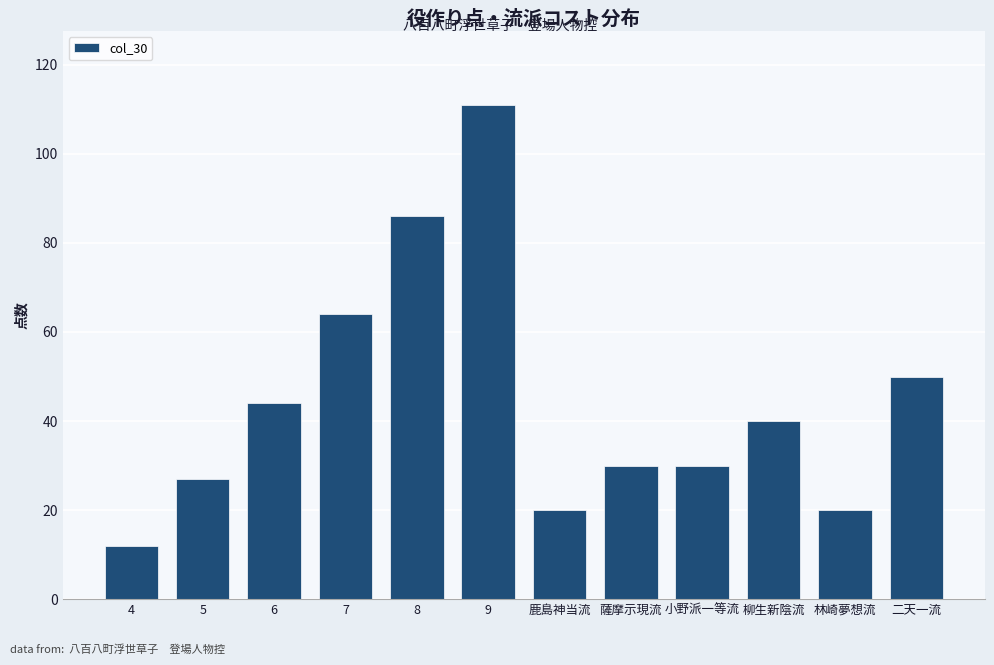

Reading left to right, list all the values displayed in this chart.

12	27	44	64	86	111	20	30	30	40	20	50